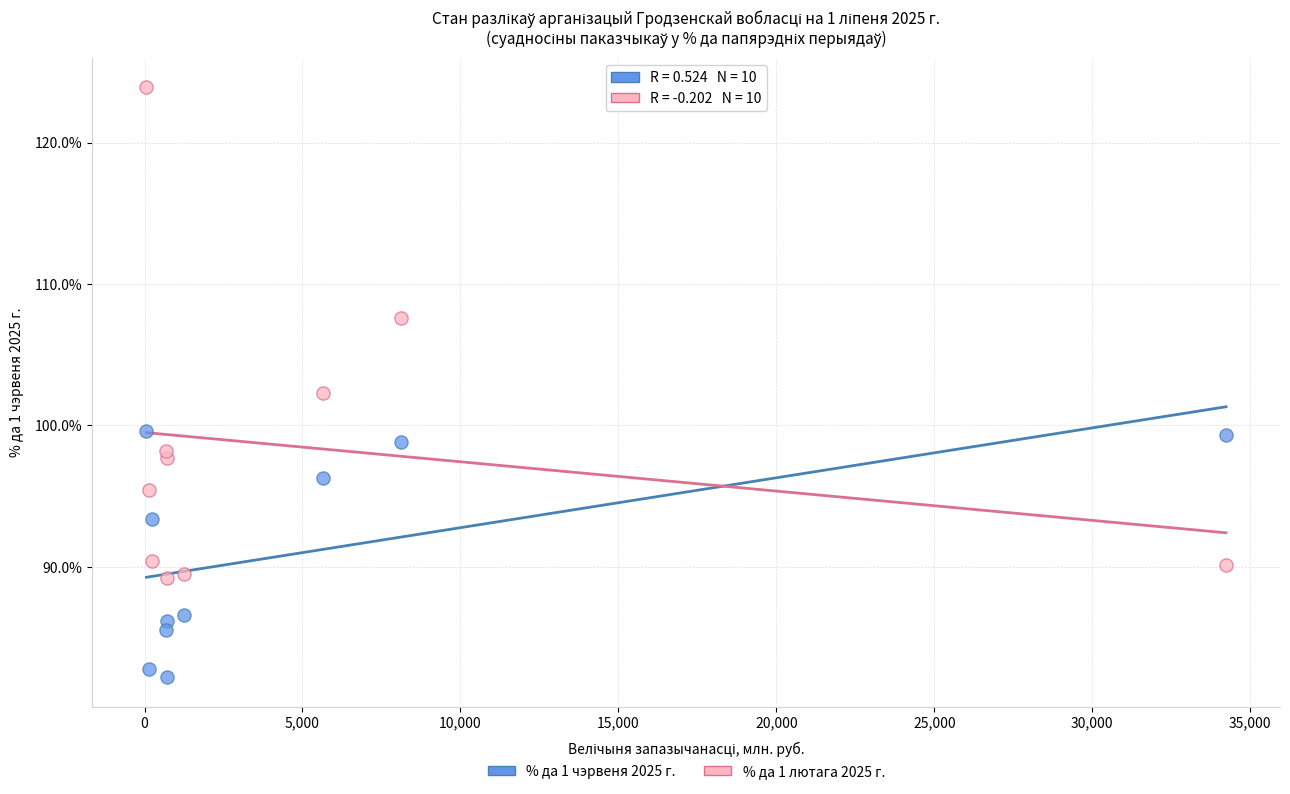

Across all data points, what is the range of X values (max minus min)?

34172.2